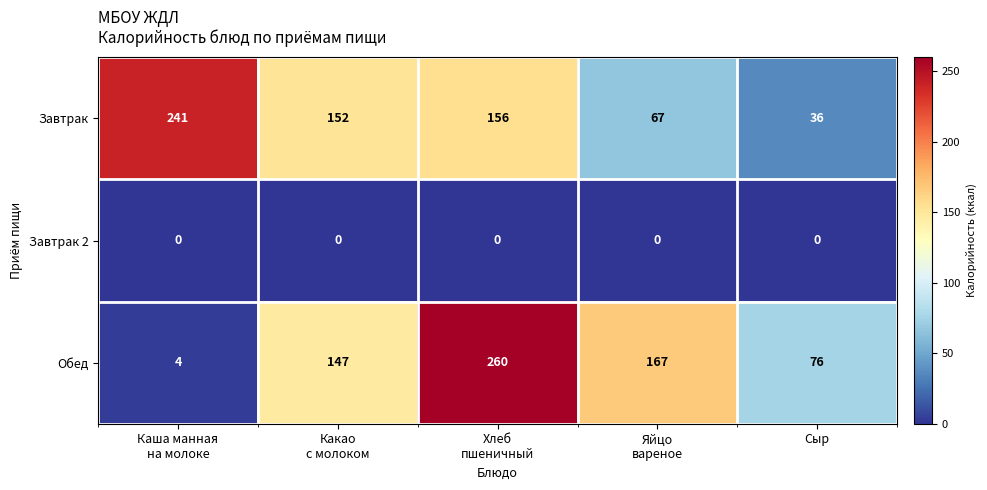

How many data points in Завтрак are less than 152?

2